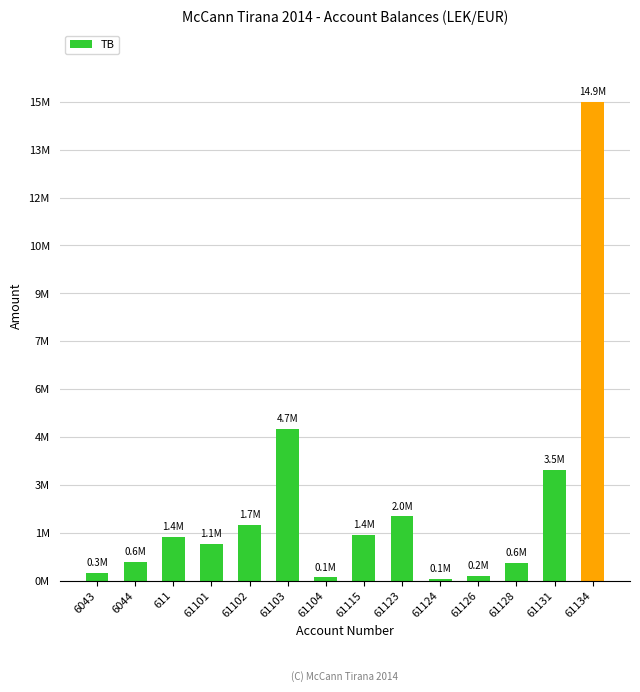

What is the sum of the values at 61134 and 61131?

18397147.2